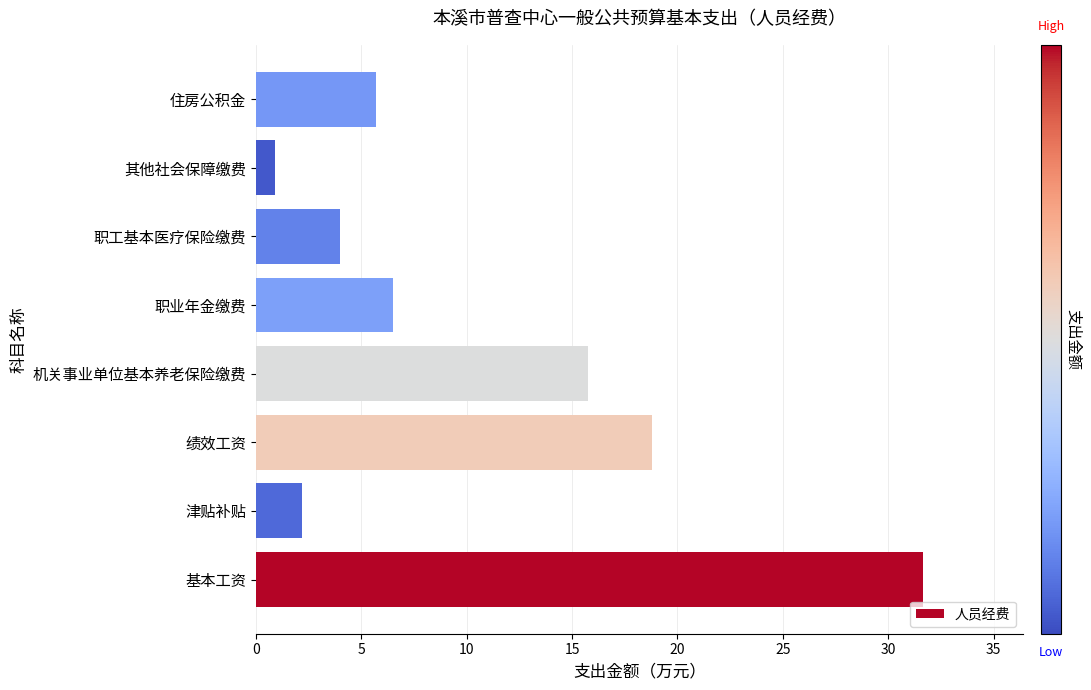

How many bars are there in total?

8